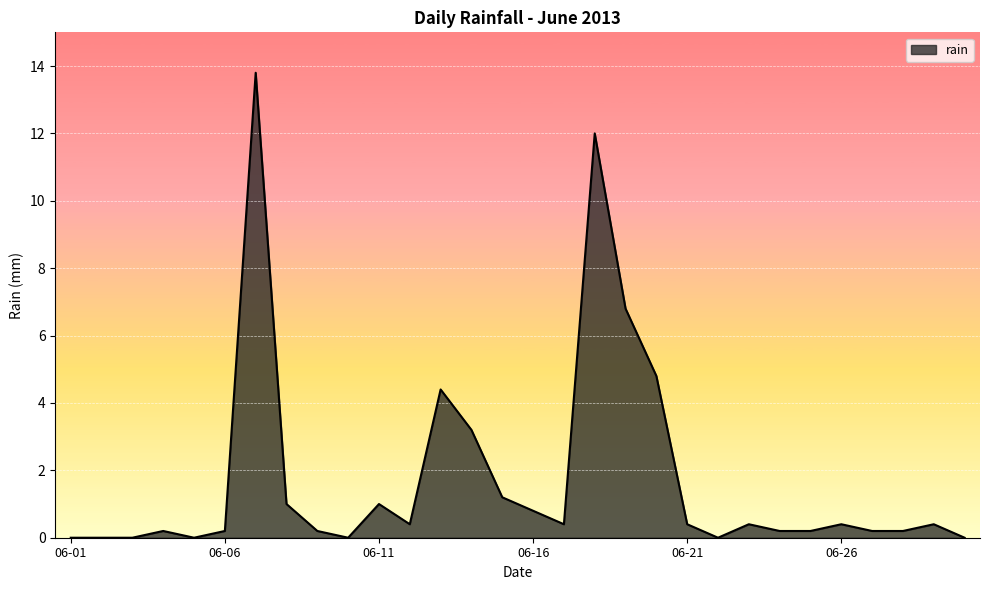

What is the maximum value shown in the chart?

13.8